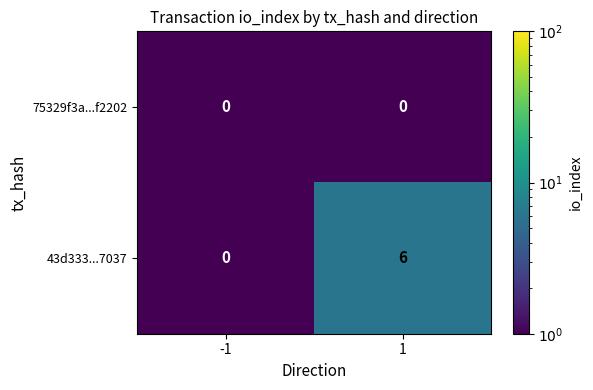

What is the difference between the maximum and minimum values in the 43d333...7037 series?

6